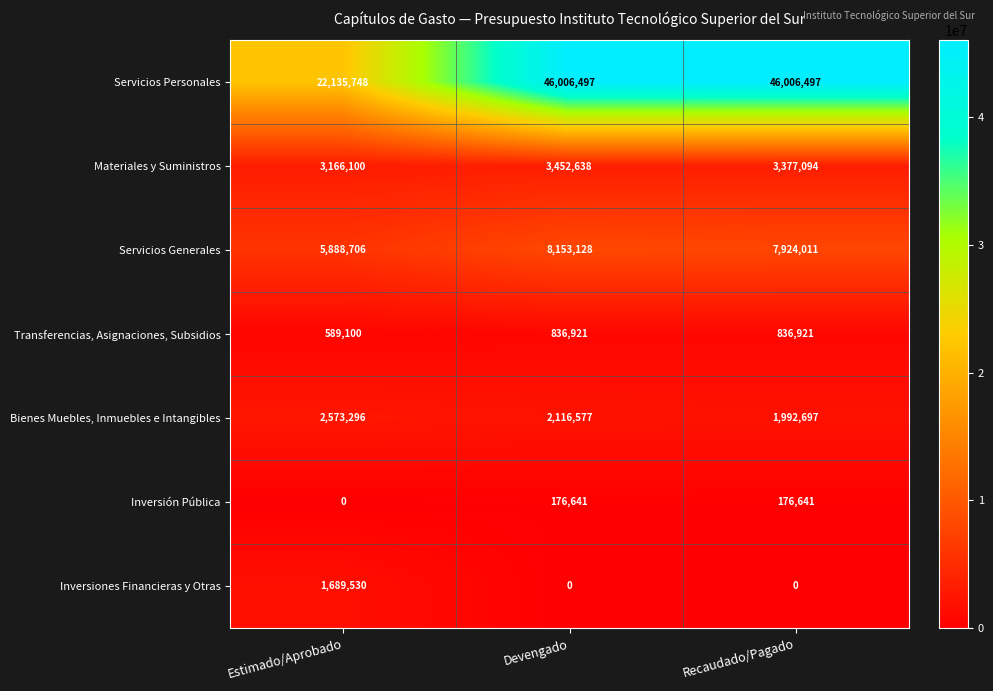

What is the maximum value for Inversiones Financieras y Otras?

1689530